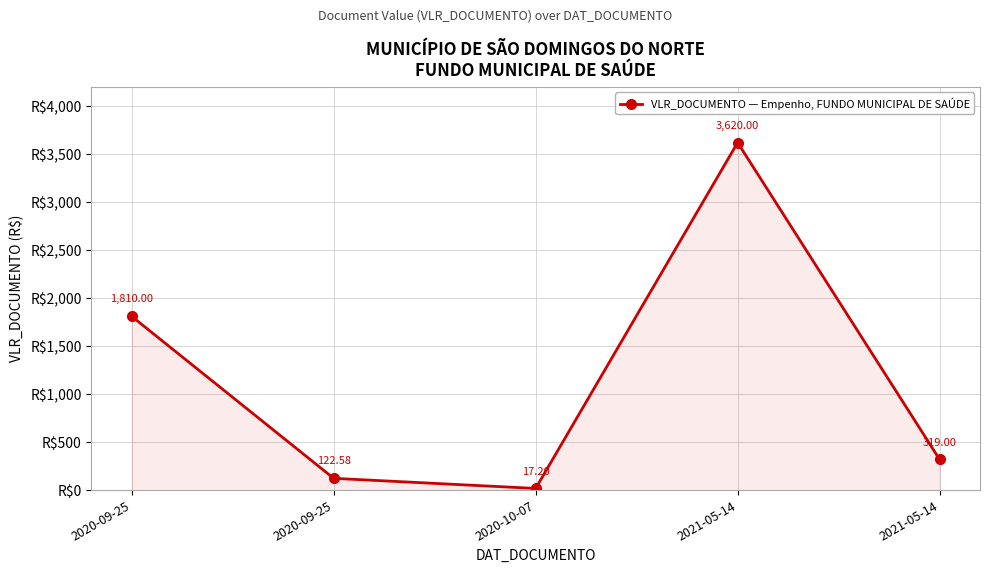

At which label is the value closest to 1818?

2020-09-25